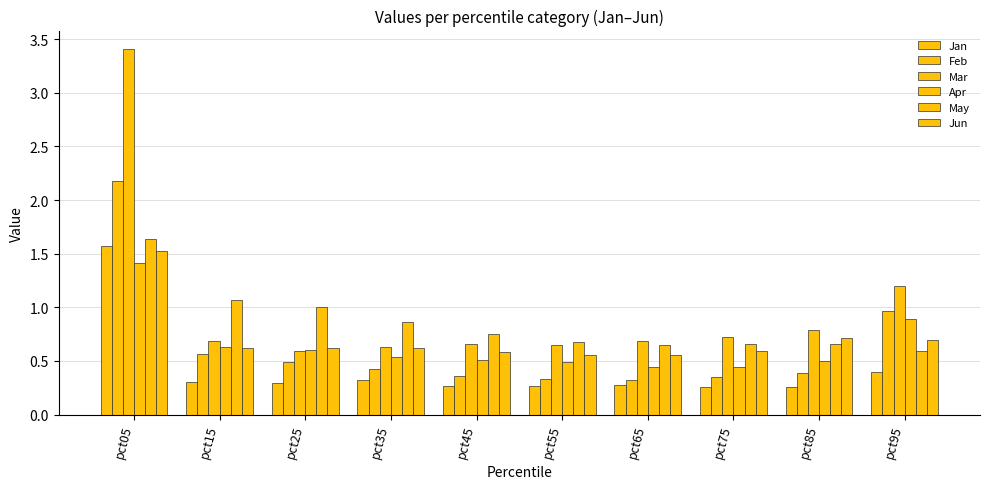

How many groups of bars are there?

10